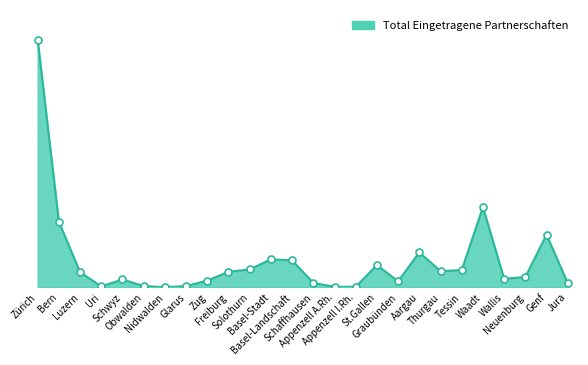

What is the label of the 2nd point from the right?

Genf